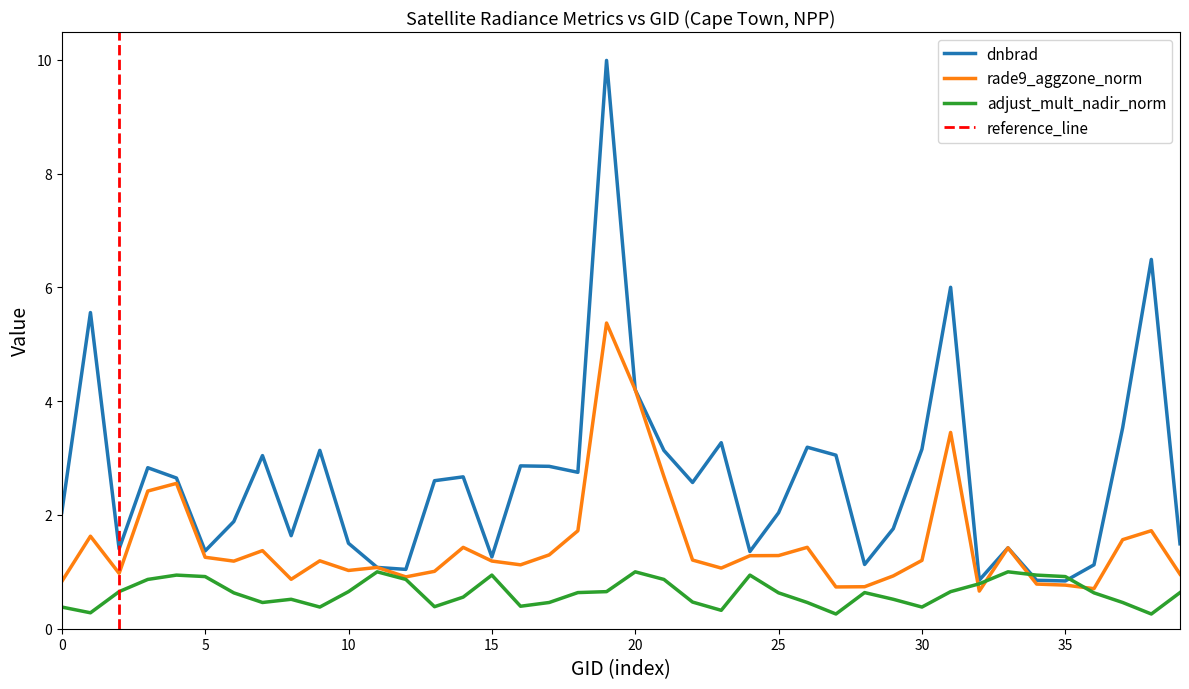

Is it true that rade9_aggzone_norm equals 1.2 at 30?

True